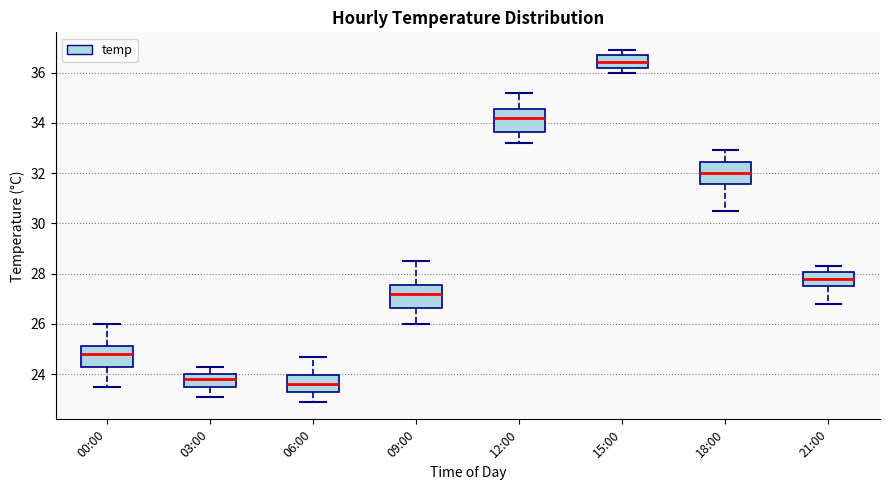

Reading left to right, read every box against the y-axis: the position of its median line, the range the box covers, and the ends of its whiskers. The values are not printed on the chart, so give them approximately, as read against the axis.

00:00: median 24.8, box 24.4 to 25.2, whiskers 23.6 to 26.0
03:00: median 23.8, box 23.6 to 24.0, whiskers 23.2 to 24.4
06:00: median 23.6, box 23.4 to 24.0, whiskers 23.0 to 24.8
09:00: median 27.2, box 26.6 to 27.6, whiskers 26.0 to 28.6
12:00: median 34.2, box 33.6 to 34.6, whiskers 33.2 to 35.2
15:00: median 36.4, box 36.2 to 36.8, whiskers 36.0 to 37.0
18:00: median 32.0, box 31.6 to 32.4, whiskers 30.6 to 33.0
21:00: median 27.8, box 27.6 to 28.0, whiskers 26.8 to 28.4